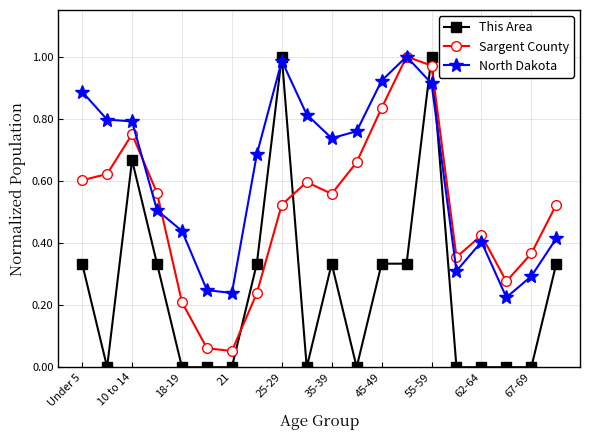

Which series has the largest total across all categories?

North Dakota